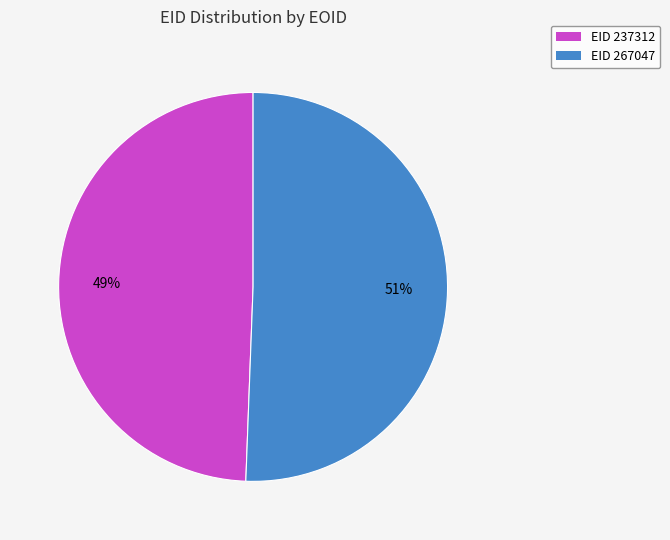

Which slice is the smallest?

EID 237312